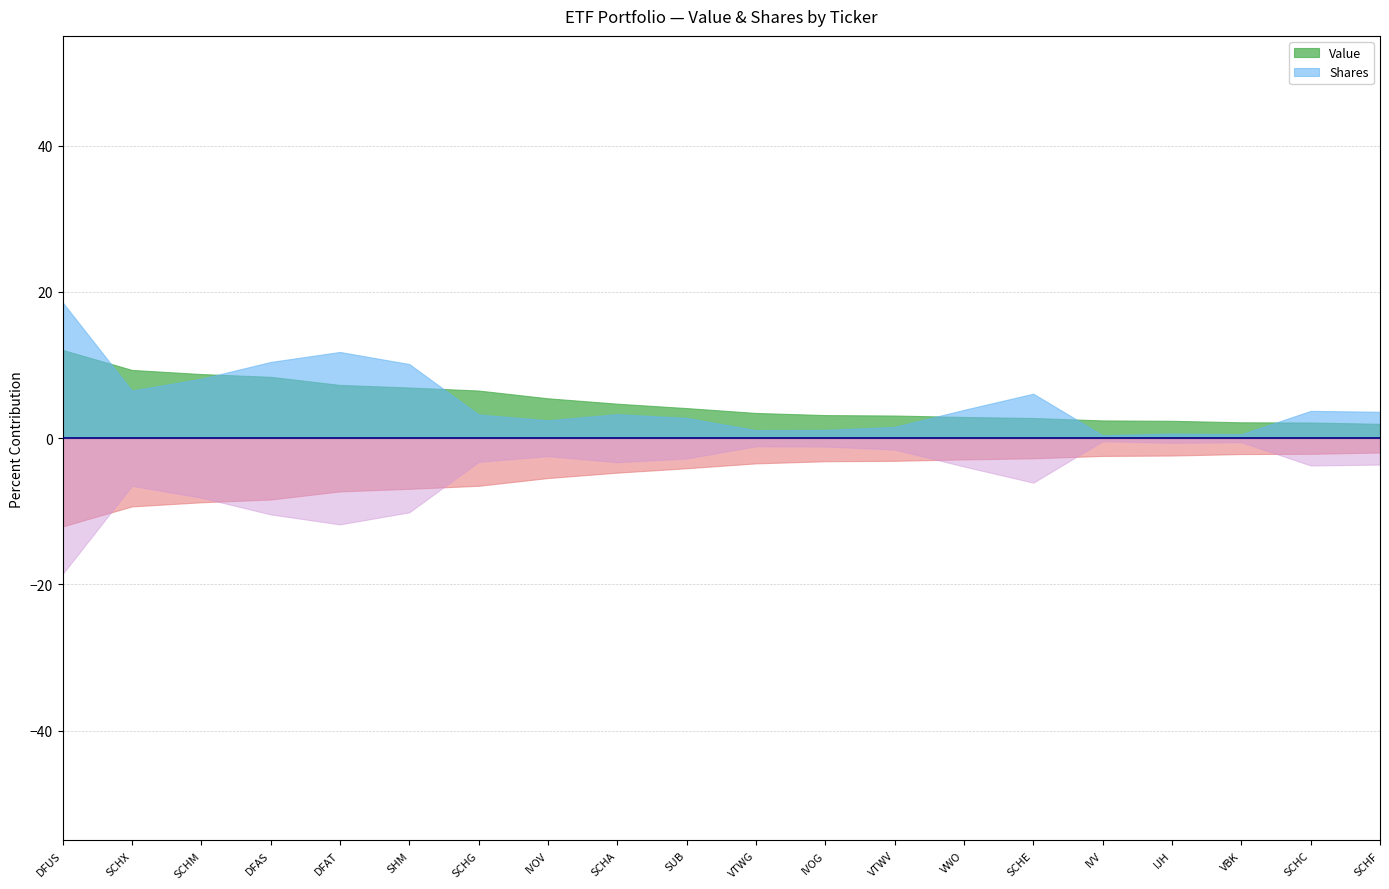

What is the sum of all Shares values?

1368044